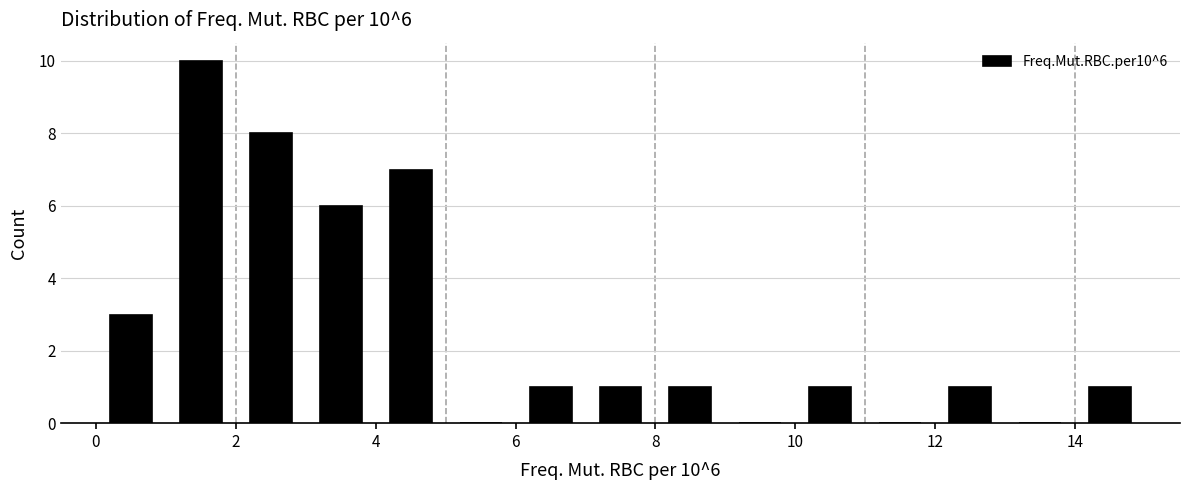

Over which range of the x-axis is the bar tallest?

1 to 2